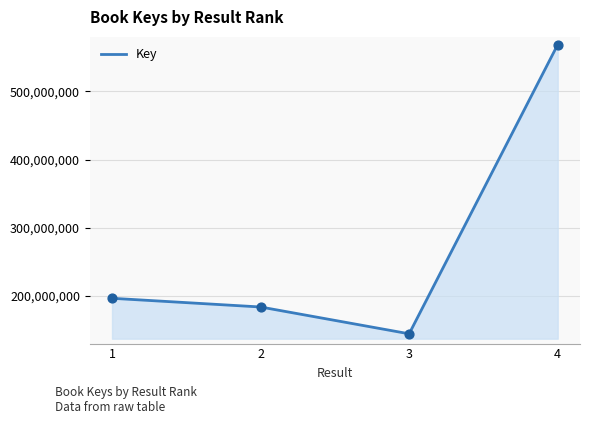

Which has a higher value, 1 or 4?

4